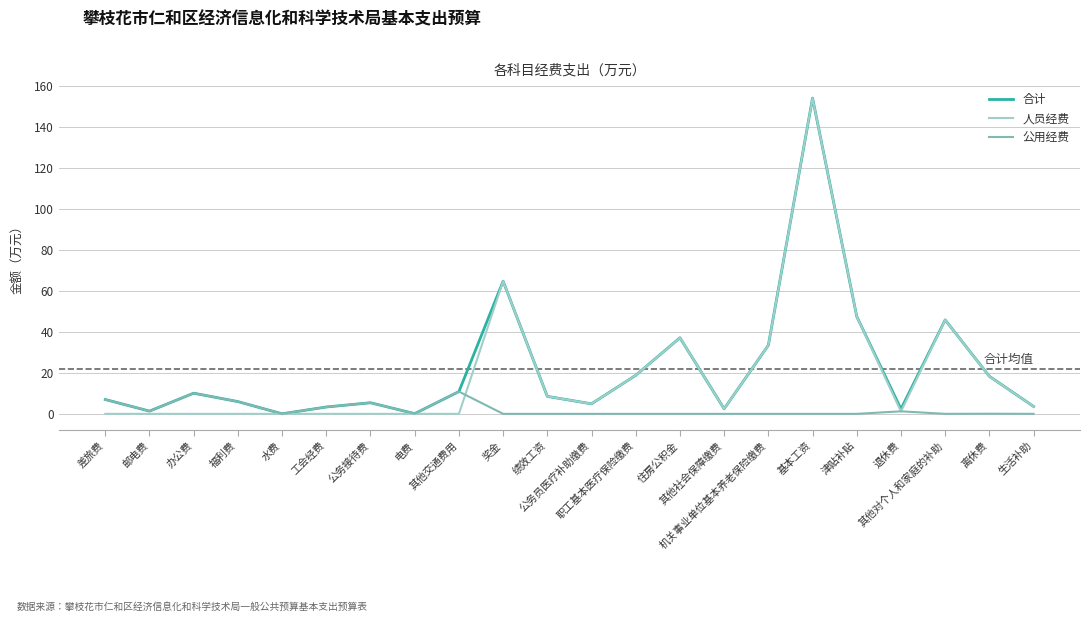

Which series changed the most between 差旅费 and 其他对个人和家庭的补助?

人员经费